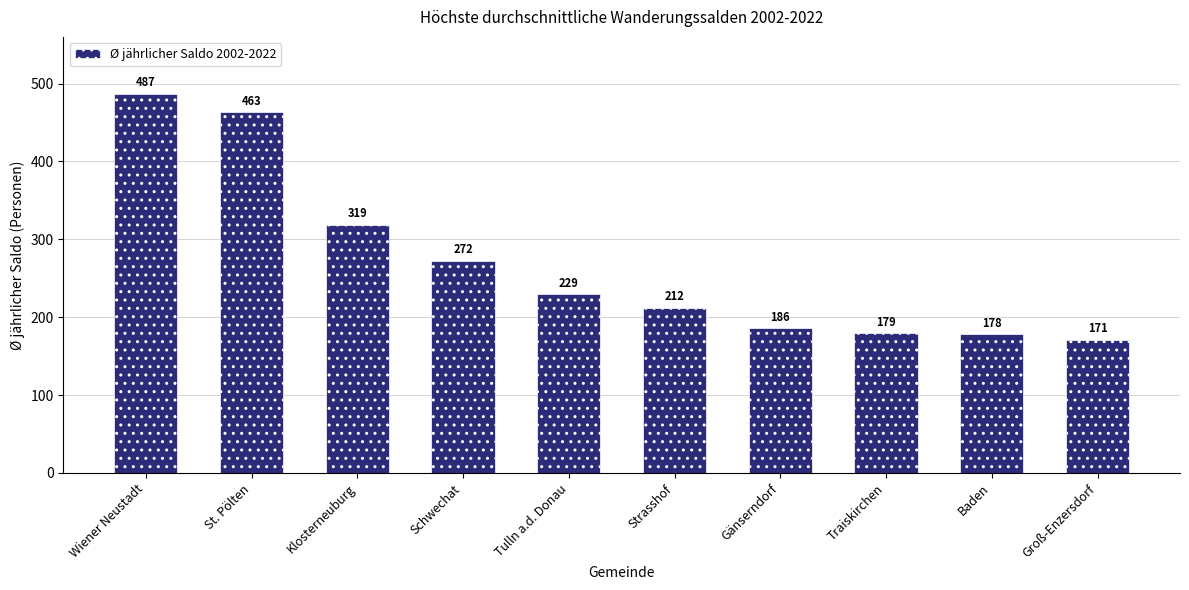

Which category has the highest value across all series?

Wiener Neustadt